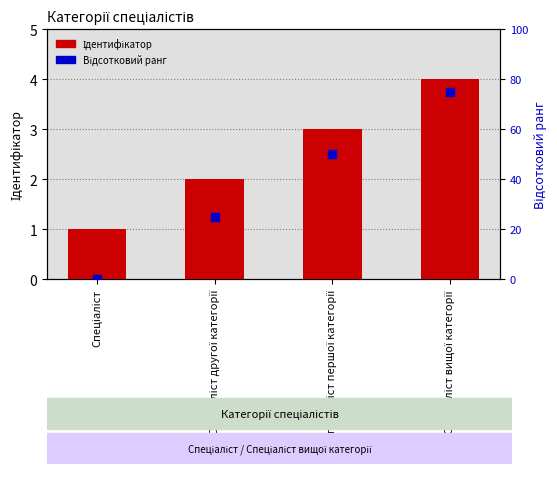

Which series contains the lowest Y value?

Відсотковий ранг